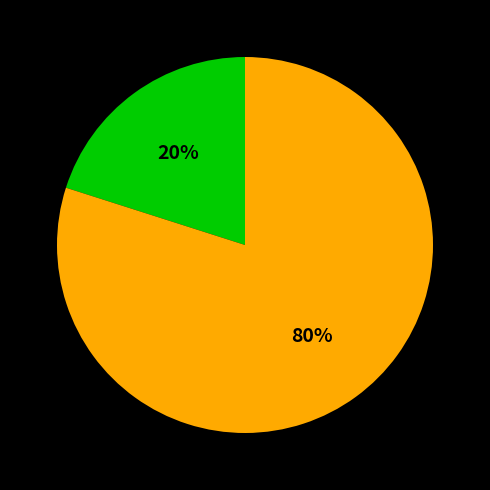

Count the number of slices in the pie.

2